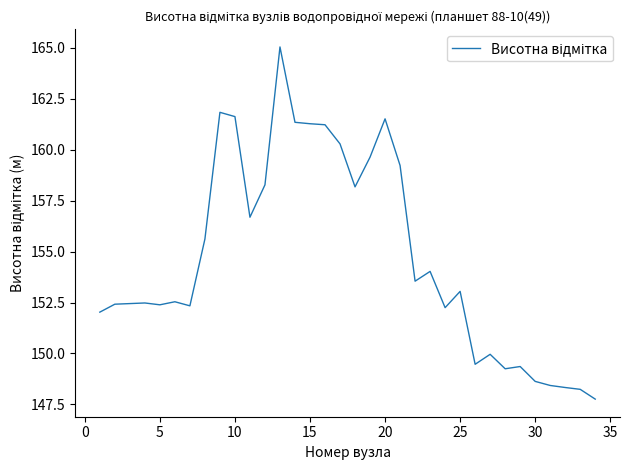

What is the minimum value shown in the chart?

147.8